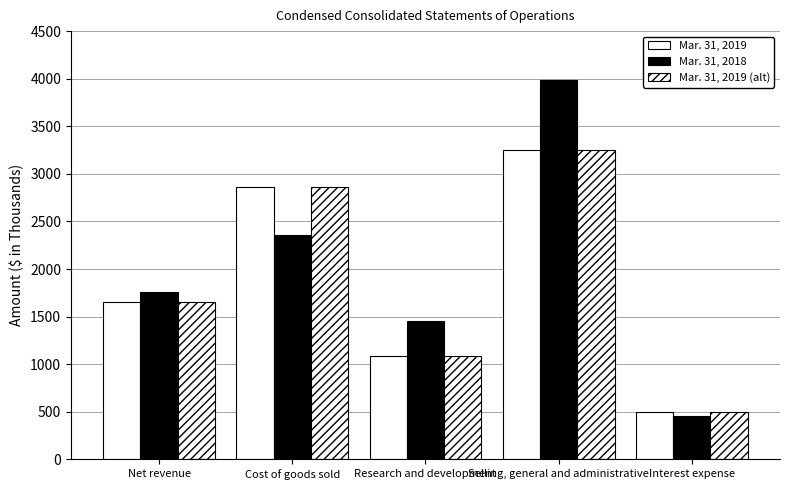

Count the number of data series in this chart.

3